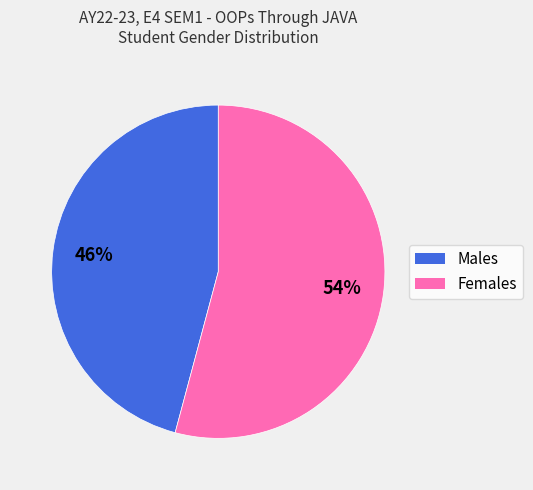

To the nearest percent, what is the average slice percentage?

50%